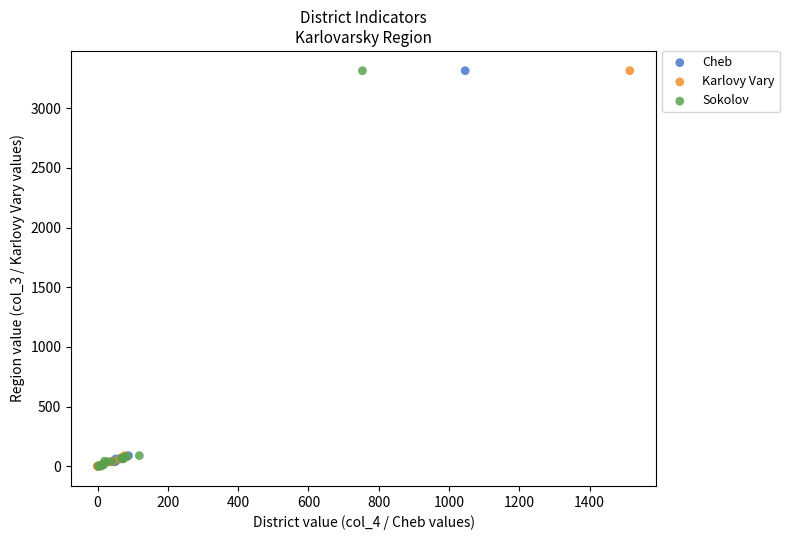

What are all the series names shown in the legend?

Cheb, Karlovy Vary, Sokolov